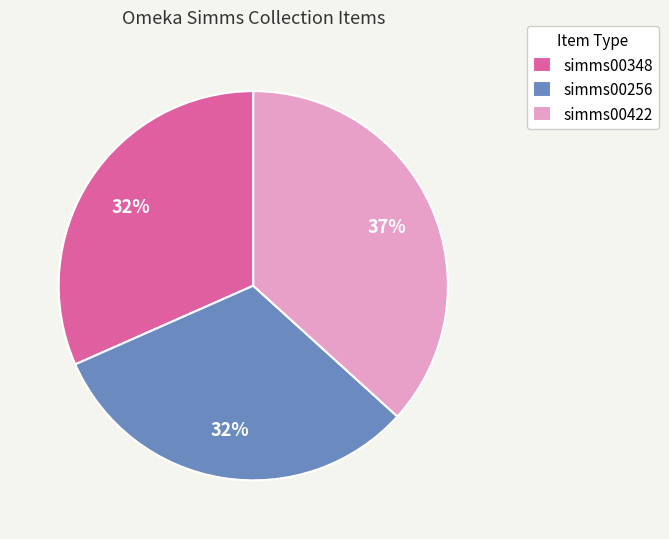

To the nearest percent, what is the difference between the simms00422 and simms00256 slice percentages?

5%